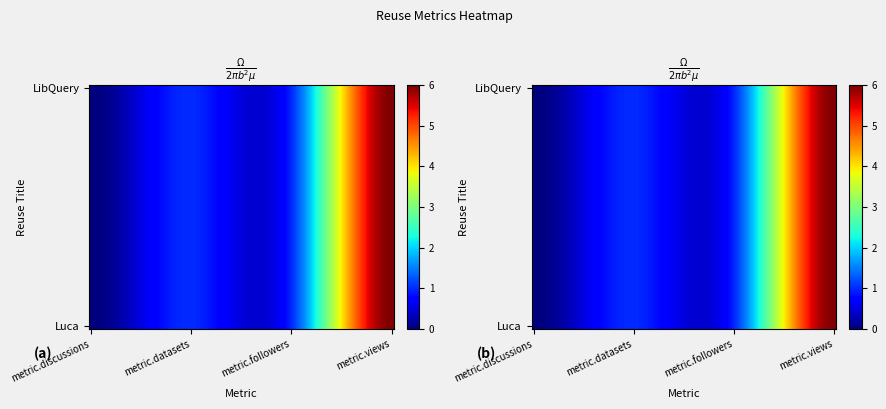

How many values in Luca are above zero?

3